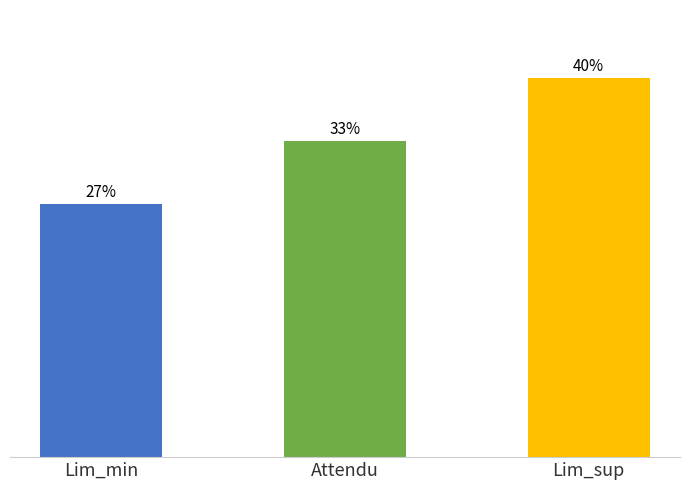

What are all the series names shown in the legend?

Lim_min, Attendu, Lim_sup